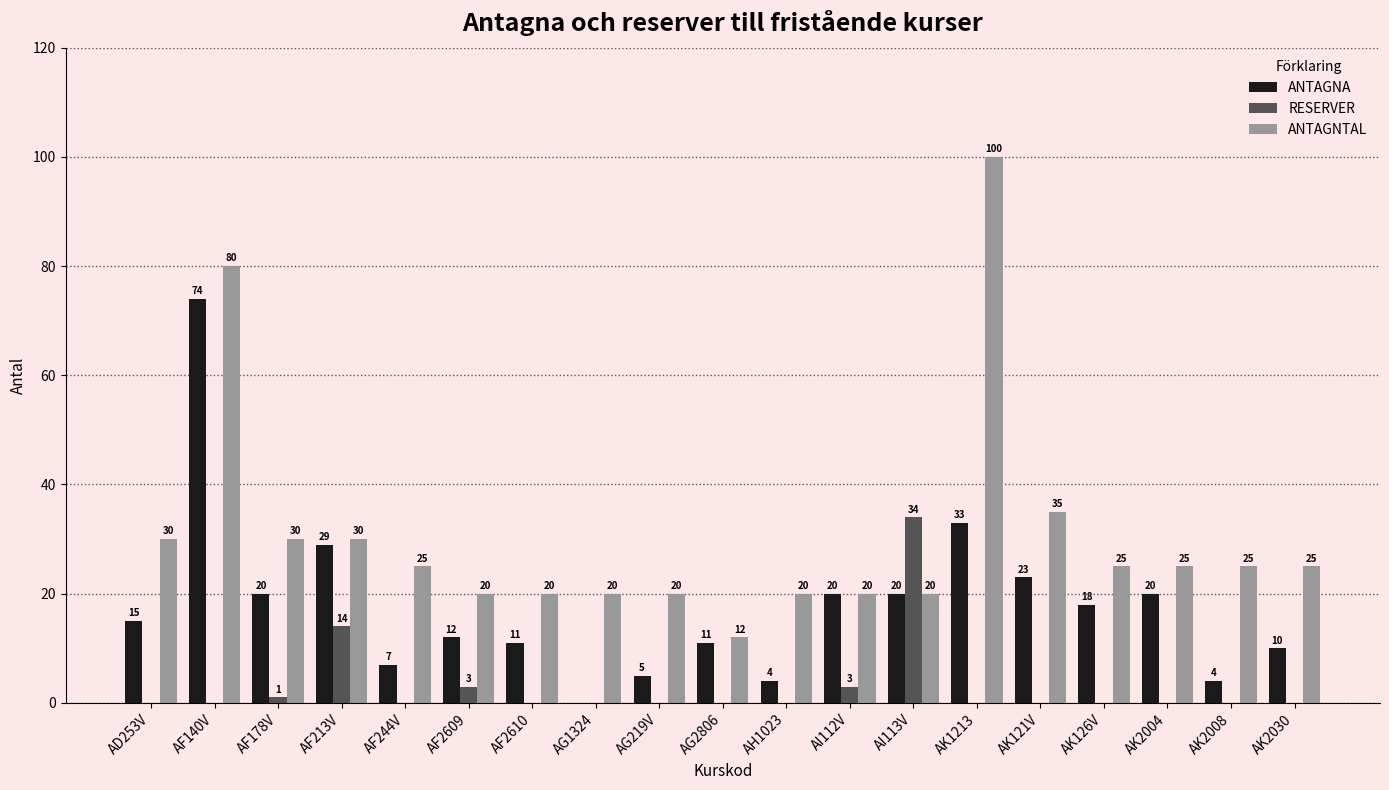

At which category is the sum across all series the highest?

AF140V